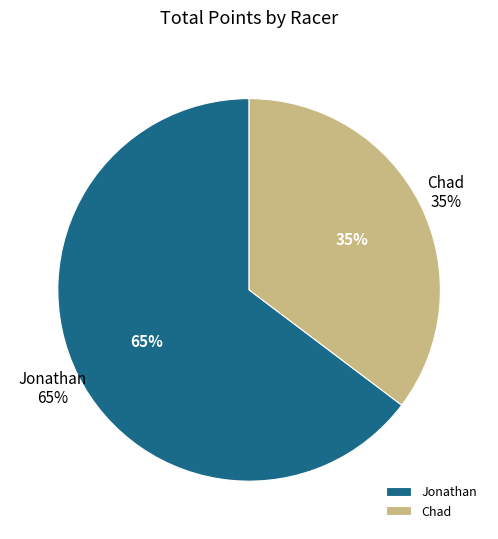

The 2 slice represents 20% of the pie. True or false?

False